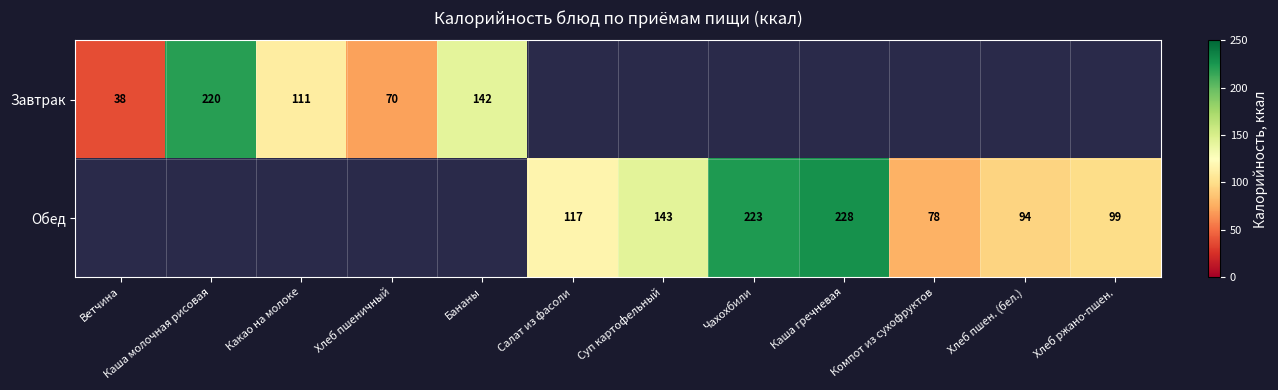

What is the difference between the Обед values at Каша гречневая and Компот из сухофруктов?

150